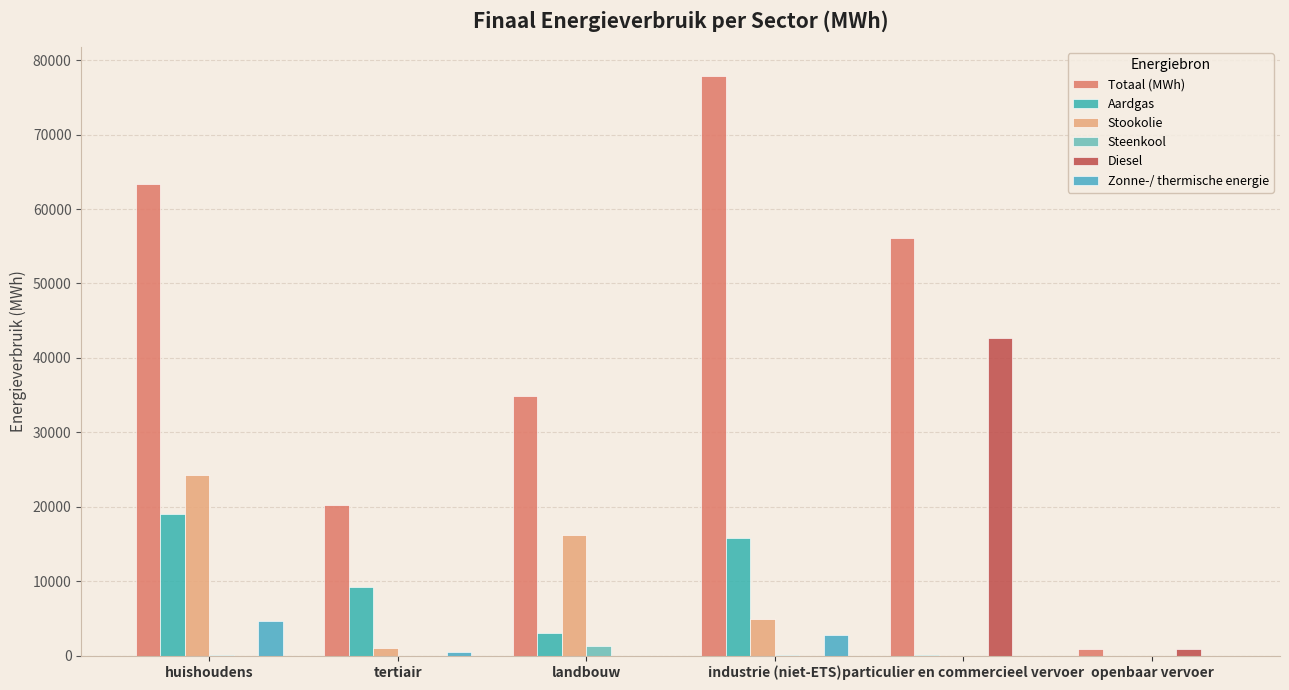

List the series in order of their peak value, highest first.

Totaal (MWh), Diesel, Stookolie, Aardgas, Zonne-/ thermische energie, Steenkool